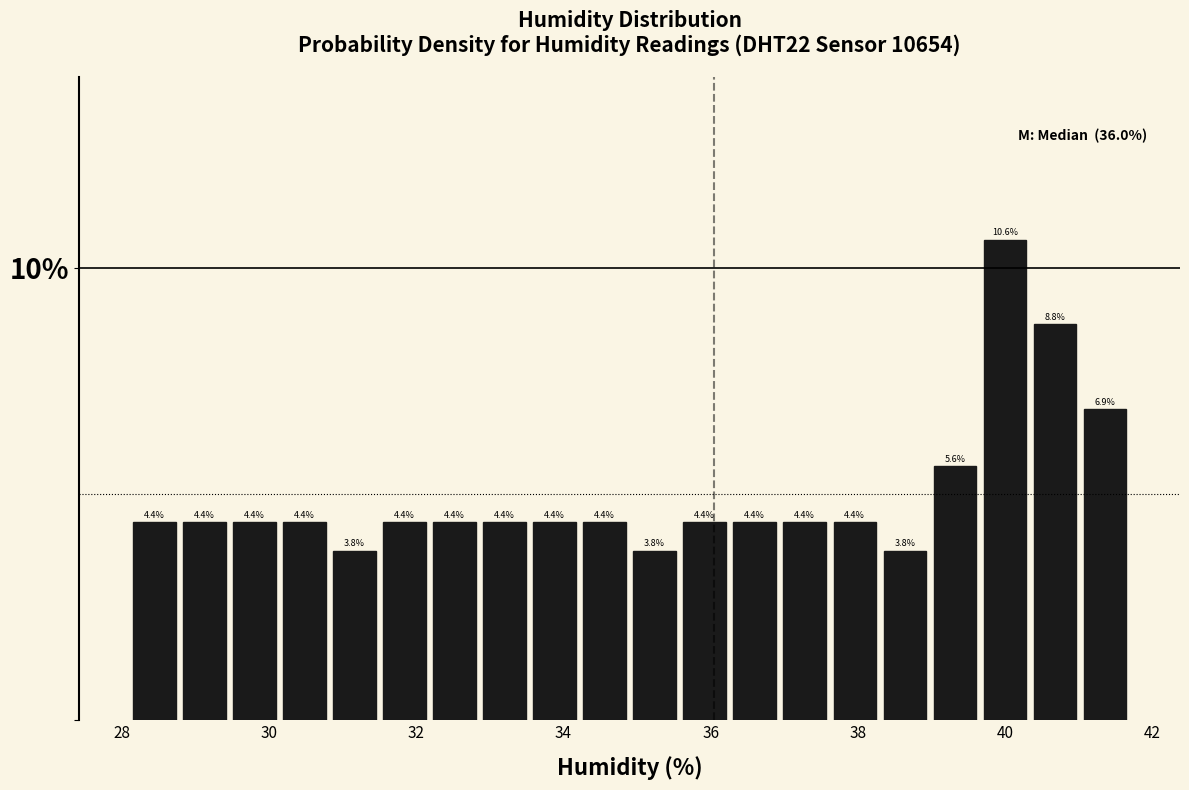

Around what value on the x-axis is the tallest bar? Give the approximate position of its centre, as read against the axis.

40.0